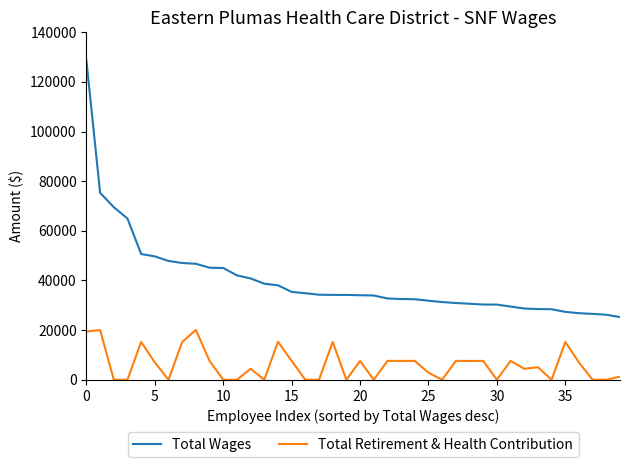

Which series has the widest spread of values?

Total Wages